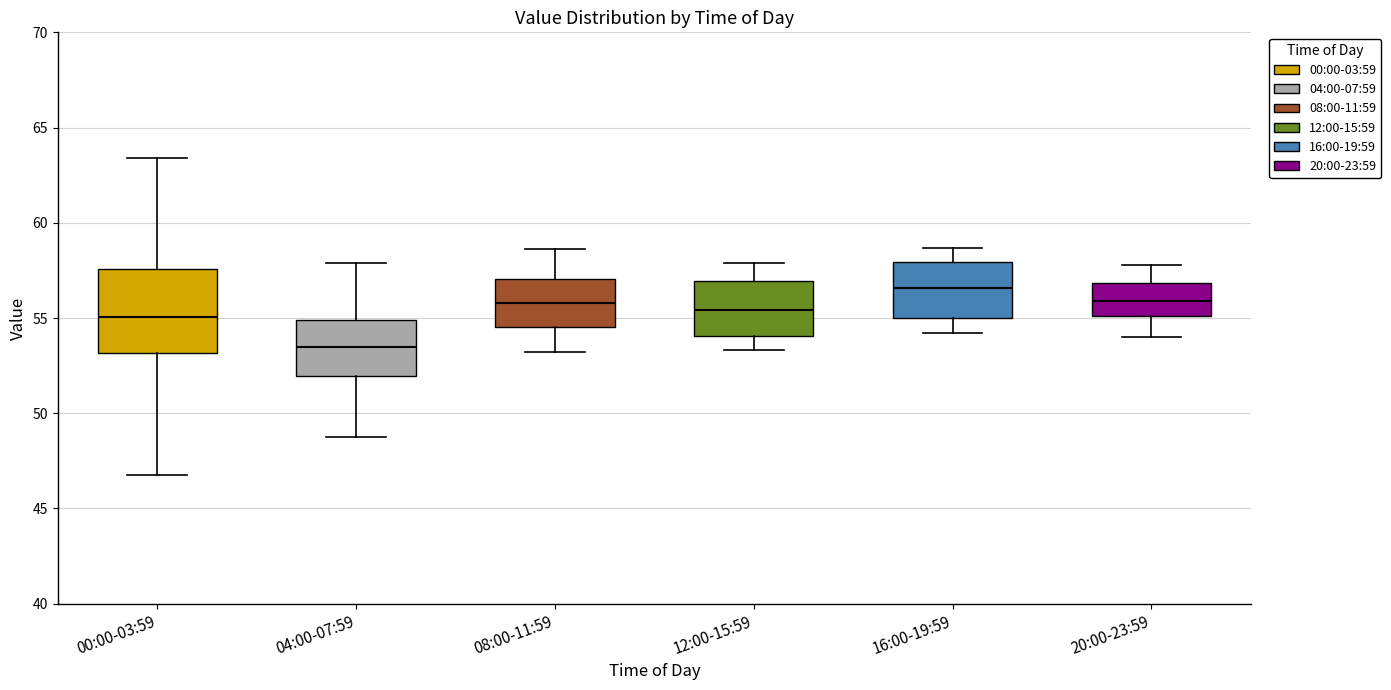

Which box's median line is the lowest?

04:00-07:59